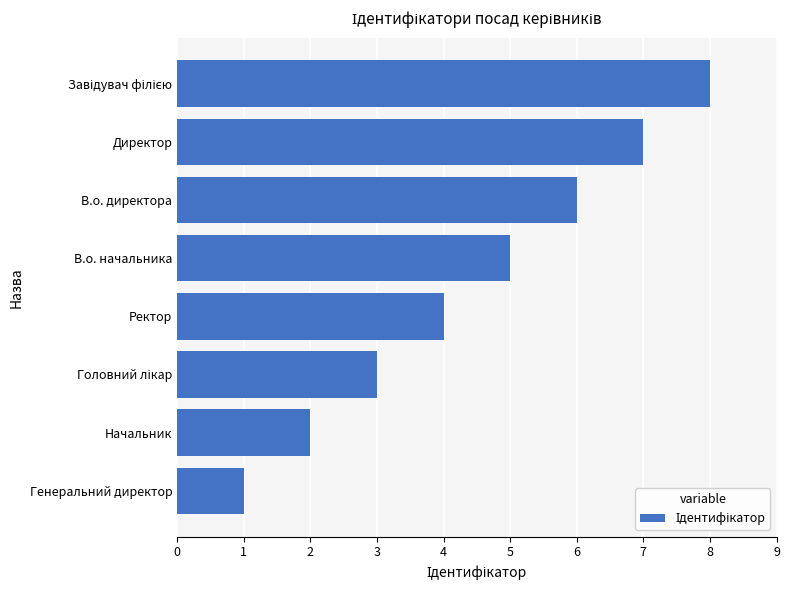

Which has a higher value, Ректор or Директор?

Директор